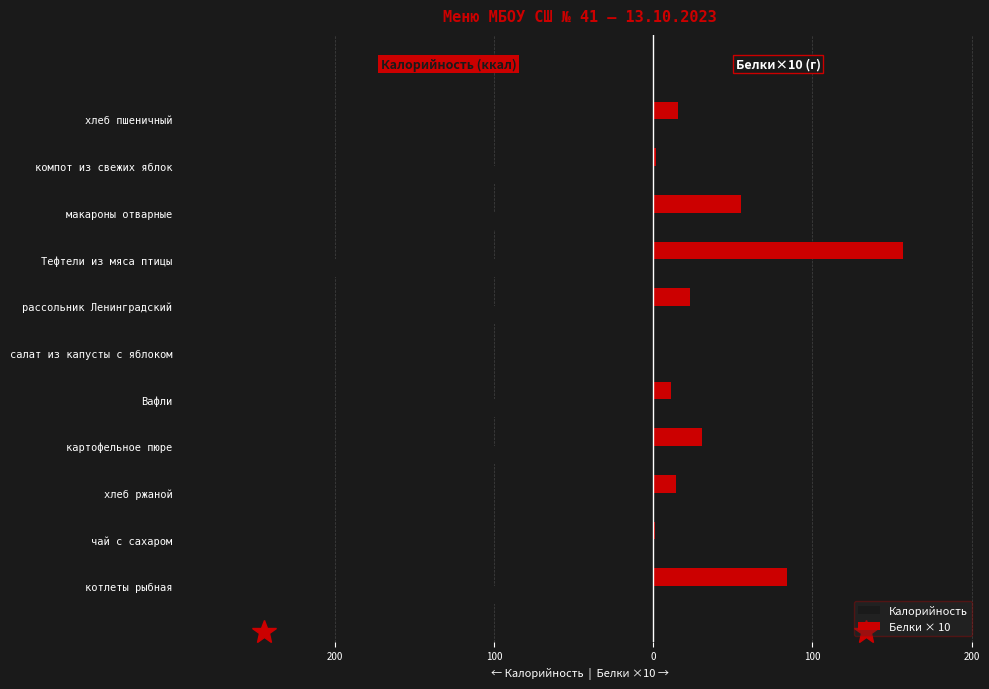

What are all the series names shown in the legend?

Калорийность, Белки × 10